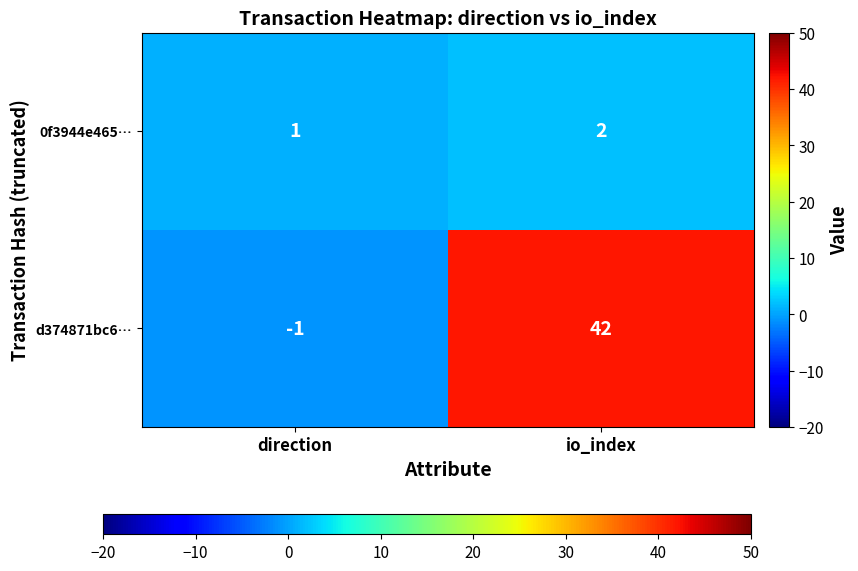

Reading right to left, list all the values displayed in this chart.

0f3944e465…: io_index=2	direction=1
d374871bc6…: io_index=42	direction=-1